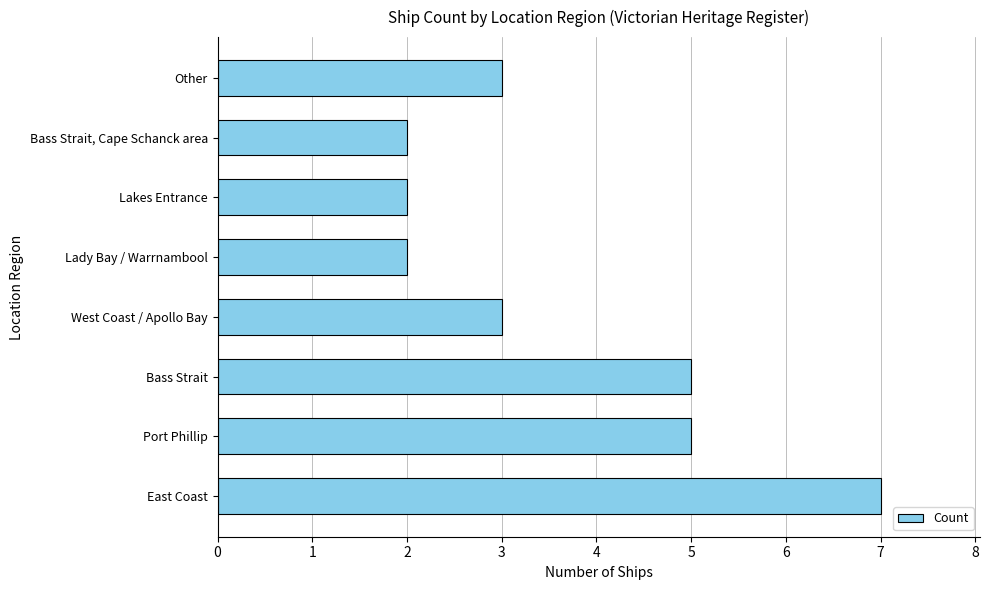

Is it true that the value at Port Phillip is 5?

True